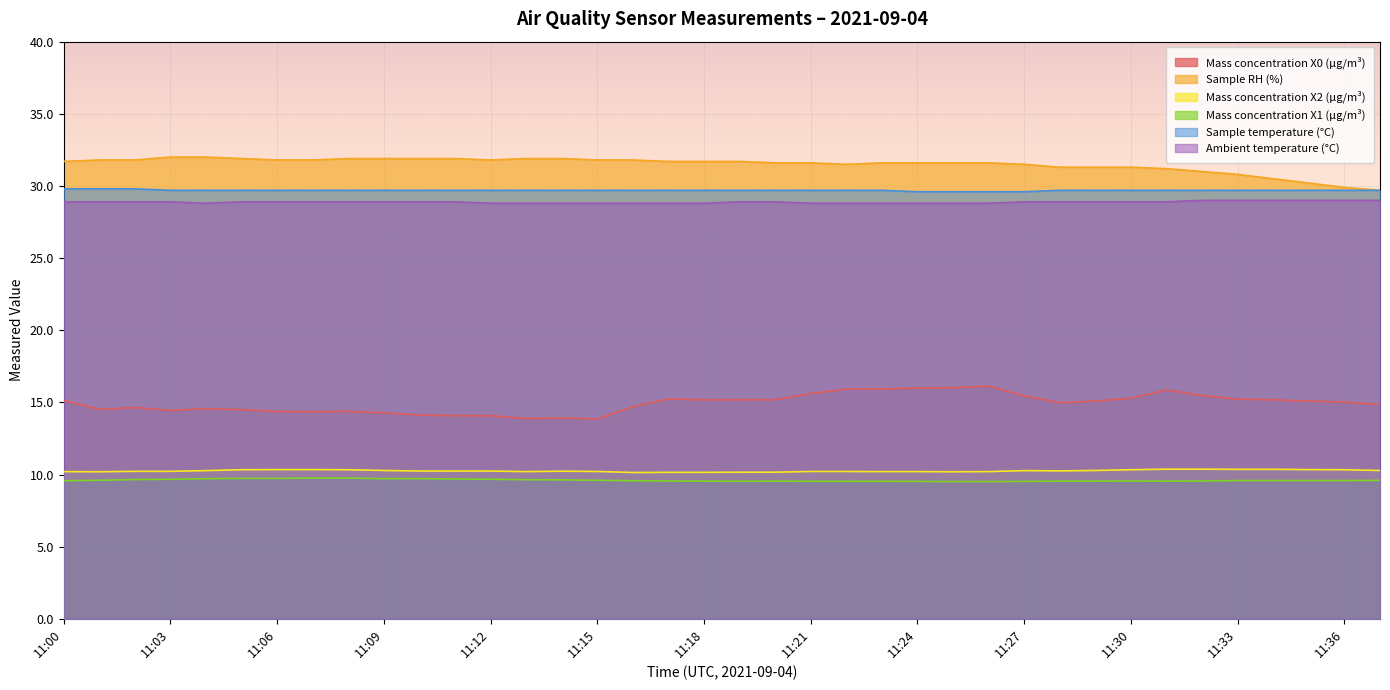

True or false: Sample RH (%) and Mass concentration X0 (μg/m³) cross at least once.

False